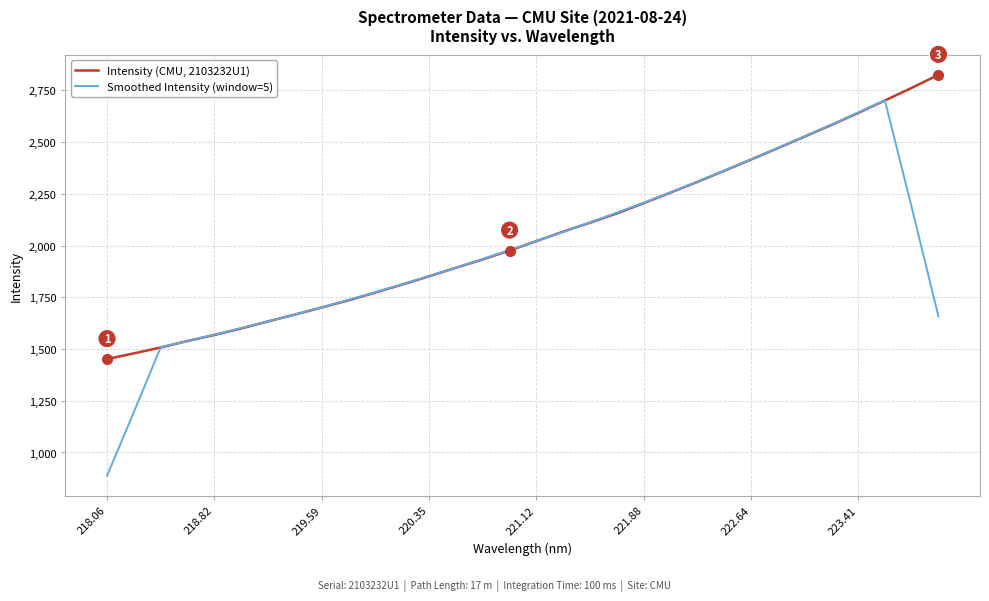

What is the minimum value for Smoothed Intensity (window=5)?

887.7